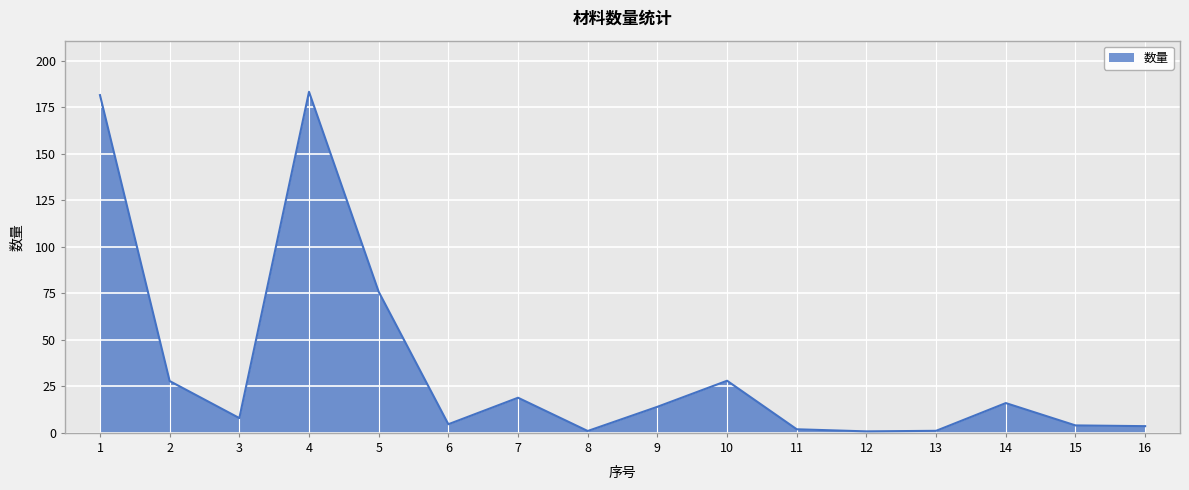

Is it true that the value at 5 is 123.7?

False